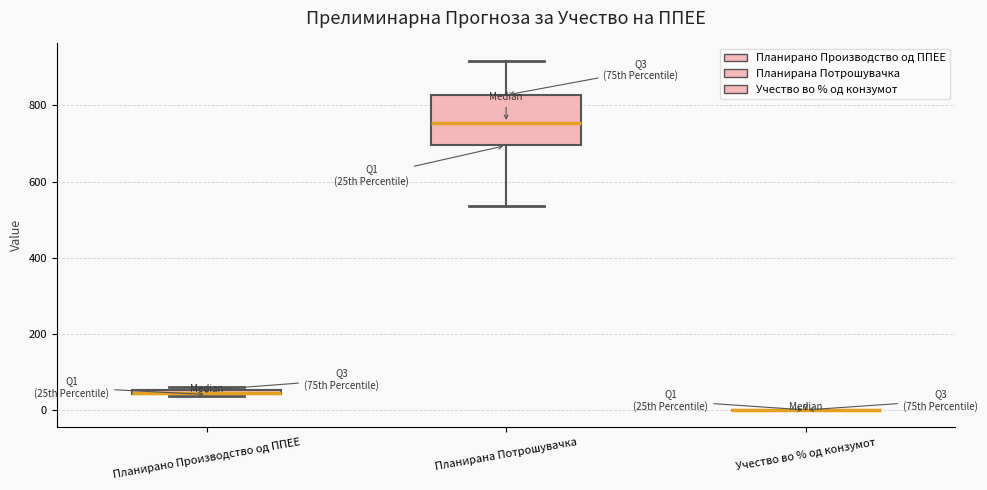

Where does the median line of the box for Планирана Потрошувачка sit on the y-axis? The values are not printed on the chart, so give them approximately, as read against the axis.

760